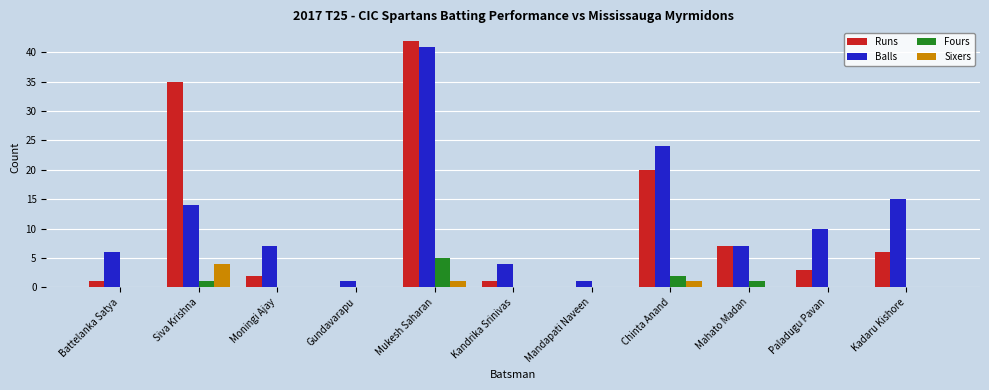

How many series are shown in this chart?

4